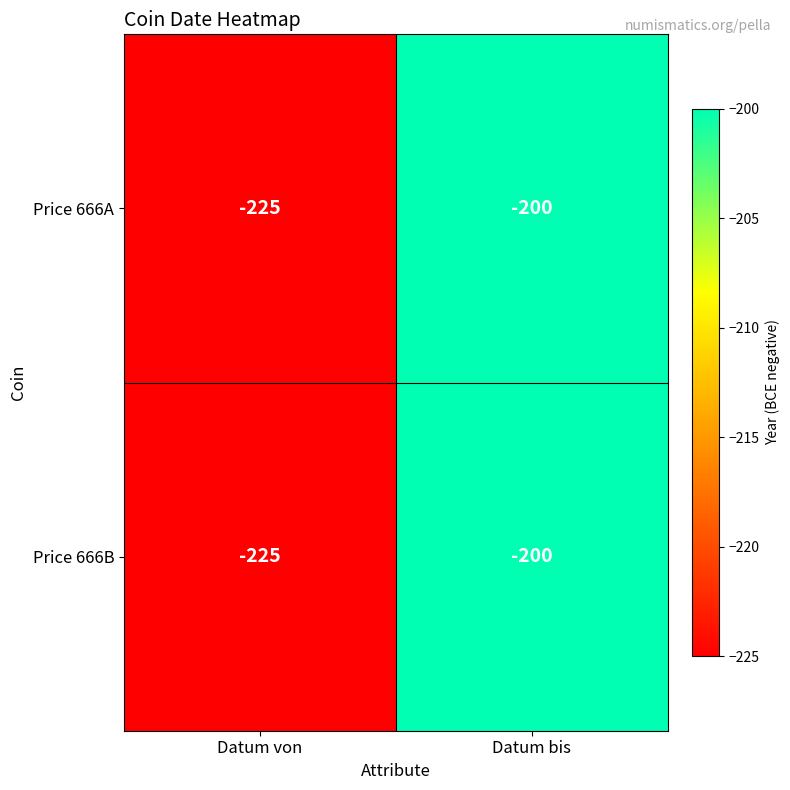

Reading right to left, extract all data points from this chart.

Price 666A: Datum bis=-200	Datum von=-225
Price 666B: Datum bis=-200	Datum von=-225